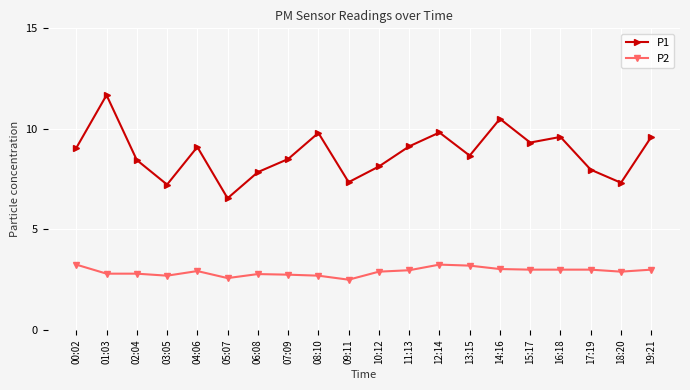

What is the maximum value shown in the chart?

11.7